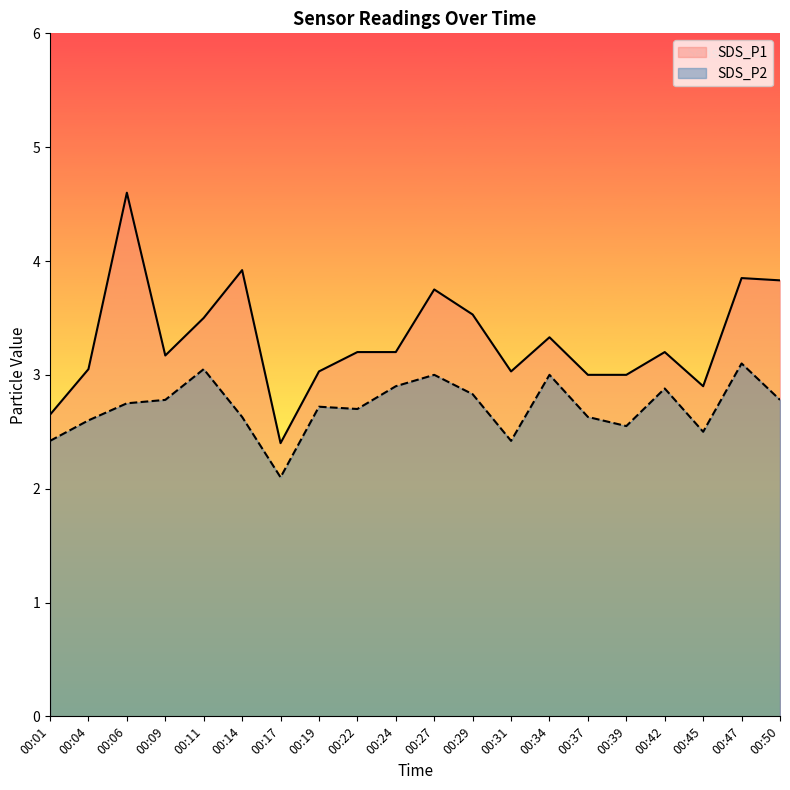

True or false: SDS_P2 has more than 1 interior local peaks.

True